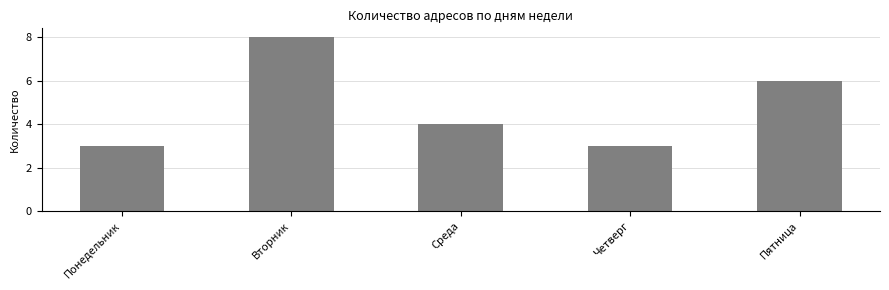

Reading left to right, list all the values displayed in this chart.

Понедельник=3	Вторник=8	Среда=4	Четверг=3	Пятница=6